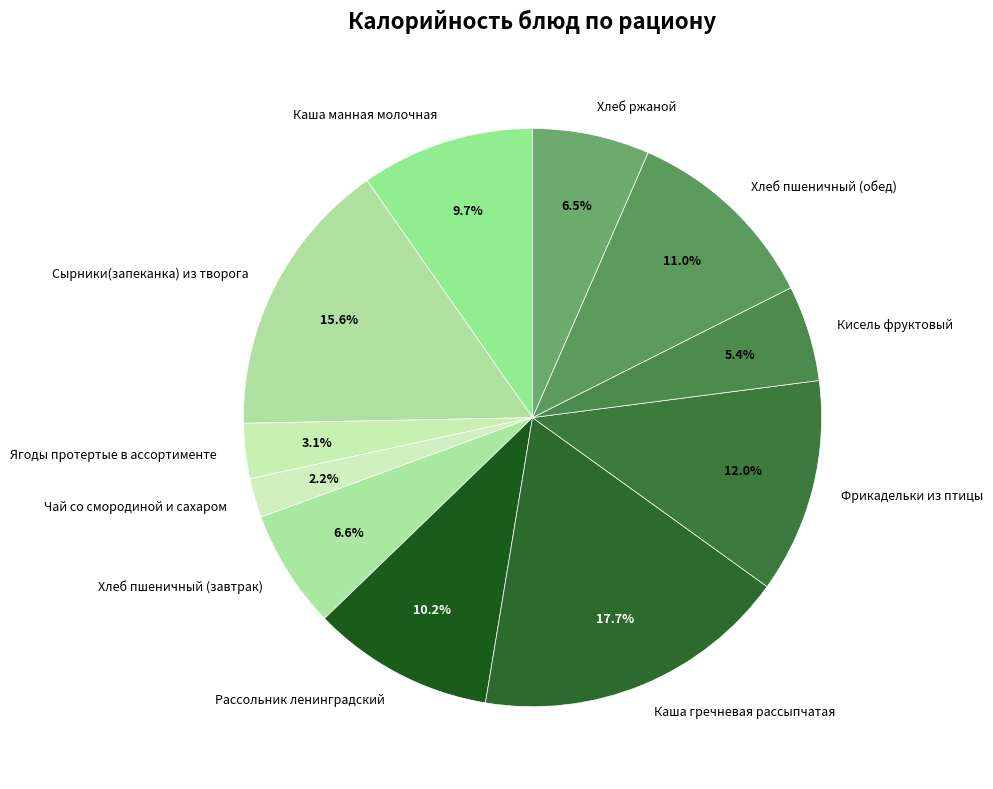

The Кисель фруктовый slice represents 13% of the pie. True or false?

False